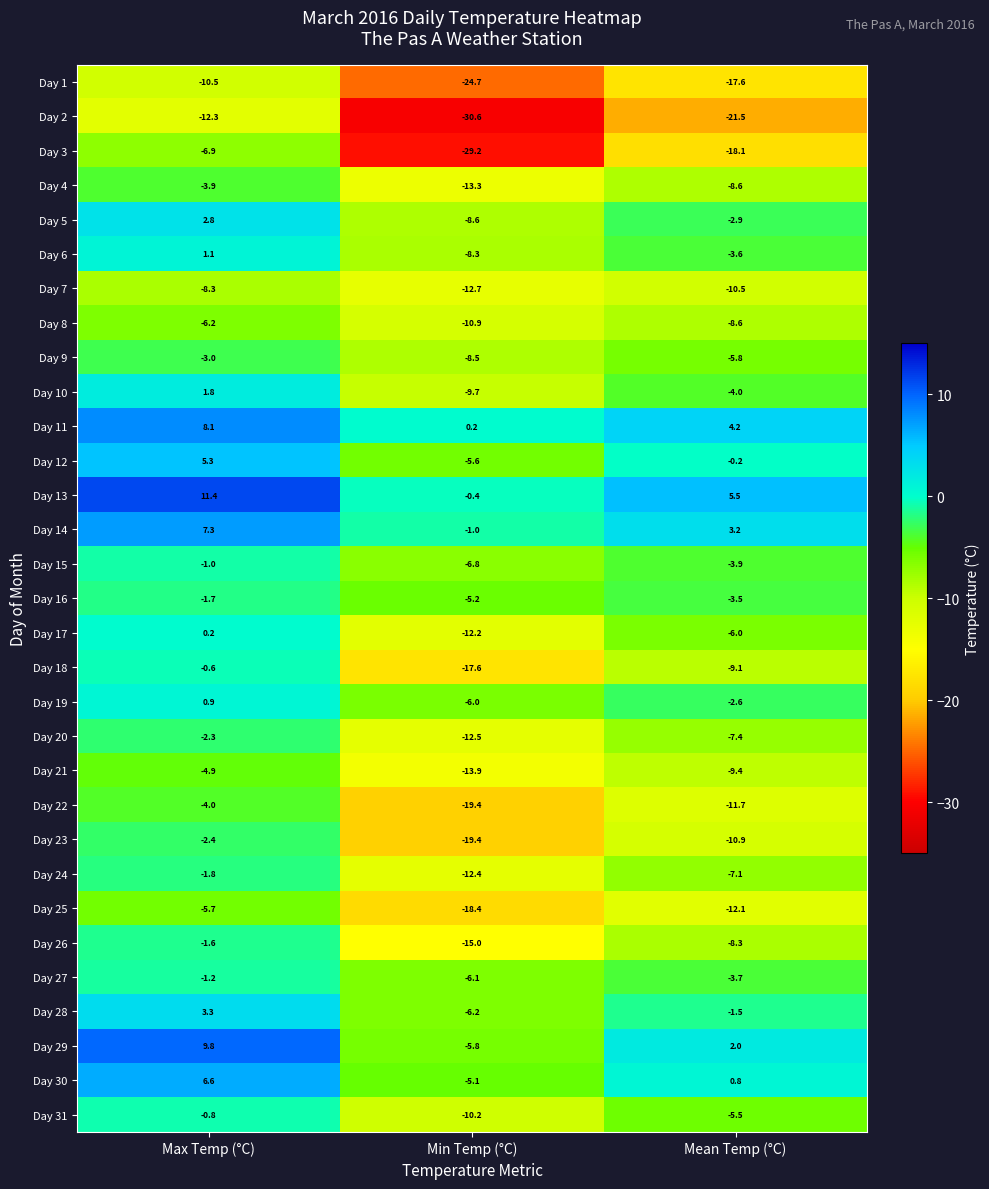

True or false: Day 22 has a value of -6.2 at Max Temp (°C).

False